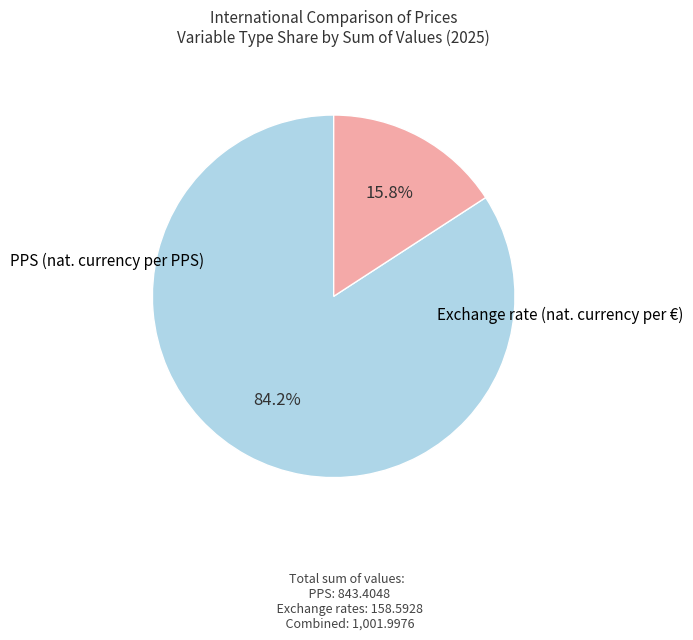

Is there a majority slice in this chart?

Yes